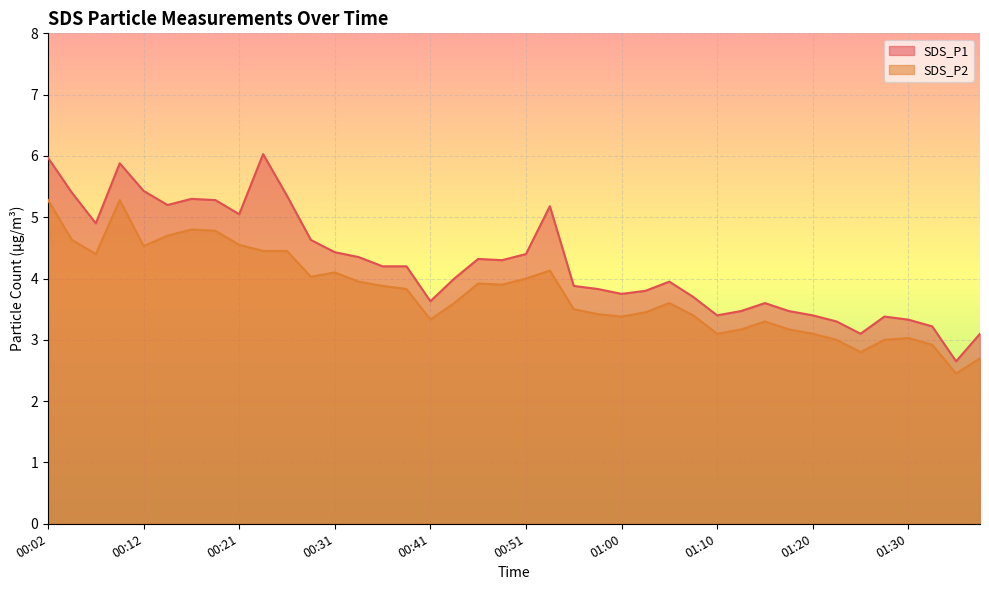

Reading left to right, list all the values displayed in this chart.

SDS_P1: 00:02=6.0	00:04=5.4	00:07=4.9	00:09=5.9	00:12=5.4	00:14=5.2	00:16=5.3	00:19=5.3	00:21=5.0	00:24=6.0	00:26=5.3	00:29=4.6	00:31=4.4	00:33=4.3	00:36=4.2	00:38=4.2	00:41=3.6	00:43=4.0	00:46=4.3	00:48=4.3	00:51=4.4	00:53=5.2	00:56=3.9	00:58=3.8	01:00=3.8	01:03=3.8	01:05=4.0	01:08=3.7	01:10=3.4	01:13=3.5	01:15=3.6	01:18=3.5	01:20=3.4	01:22=3.3	01:25=3.1	01:27=3.4	01:30=3.3	01:32=3.2	01:35=2.6	01:37=3.1
SDS_P2: 00:02=5.3	00:04=4.6	00:07=4.4	00:09=5.3	00:12=4.5	00:14=4.7	00:16=4.8	00:19=4.8	00:21=4.5	00:24=4.5	00:26=4.5	00:29=4.0	00:31=4.1	00:33=4.0	00:36=3.9	00:38=3.8	00:41=3.3	00:43=3.6	00:46=3.9	00:48=3.9	00:51=4.0	00:53=4.1	00:56=3.5	00:58=3.4	01:00=3.4	01:03=3.5	01:05=3.6	01:08=3.4	01:10=3.1	01:13=3.2	01:15=3.3	01:18=3.2	01:20=3.1	01:22=3.0	01:25=2.8	01:27=3.0	01:30=3.0	01:32=2.9	01:35=2.5	01:37=2.7